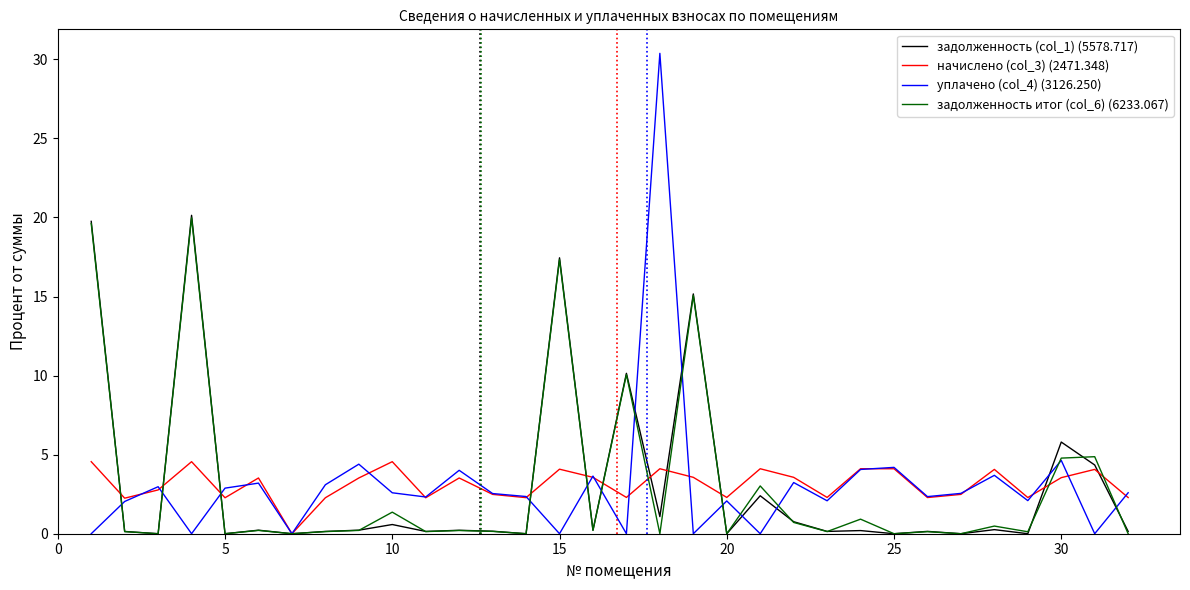

True or false: задолженность итог (col_6) (6233.067) has more than 0 interior local peaks.

True